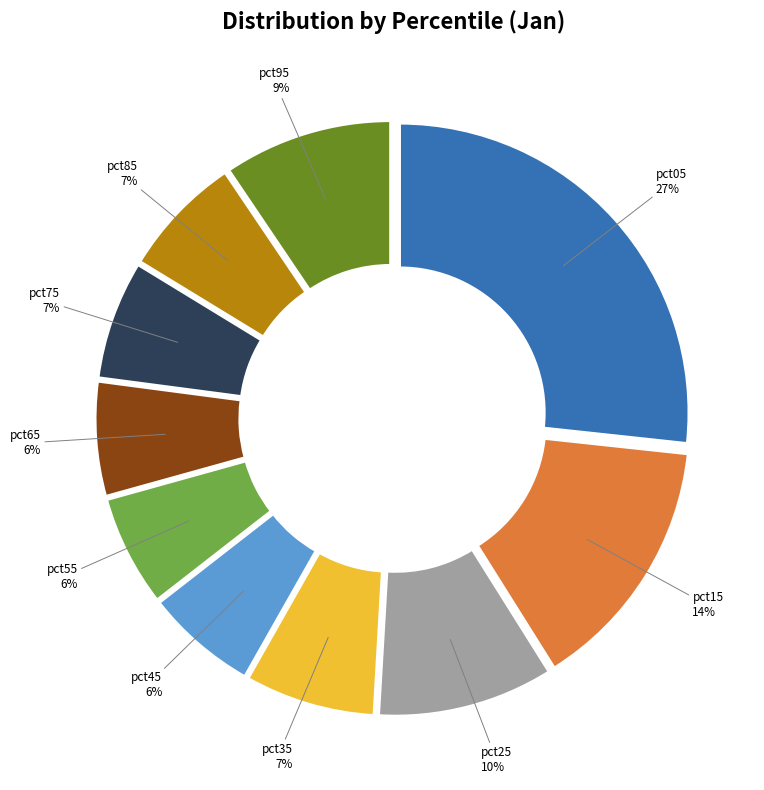

What is the smallest slice in the pie chart?

pct55